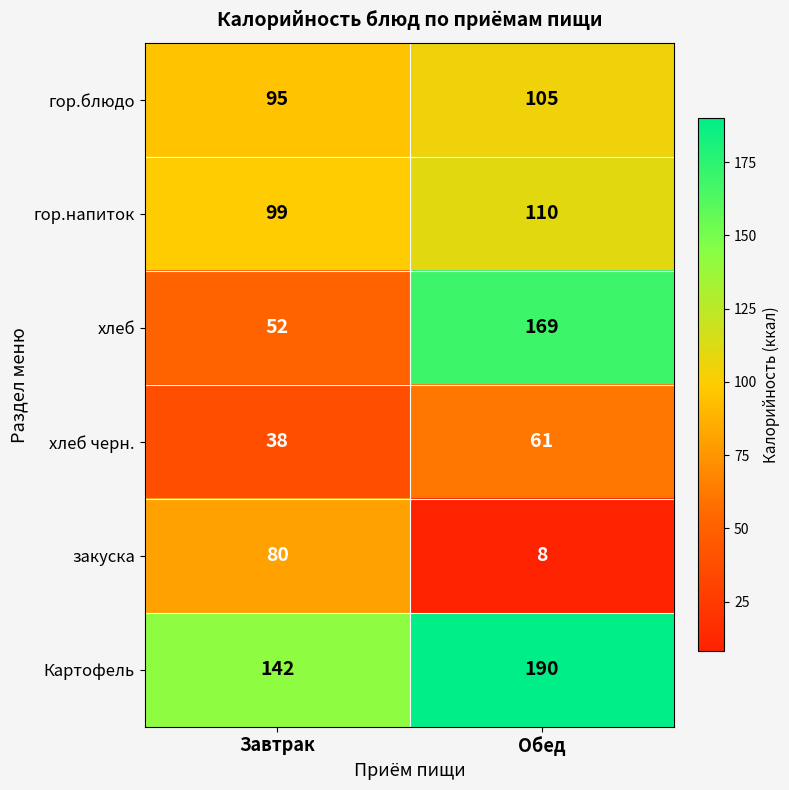

The закуска series shows 143 at Завтрак. True or false?

False